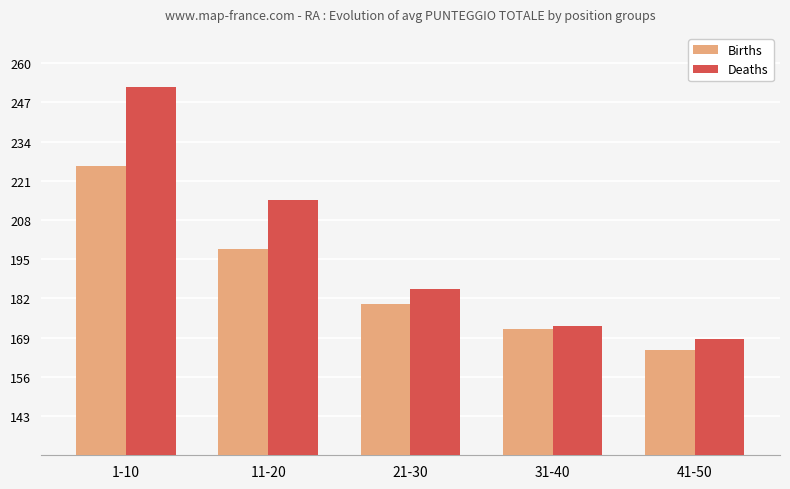

What are all the series names shown in the legend?

Births, Deaths